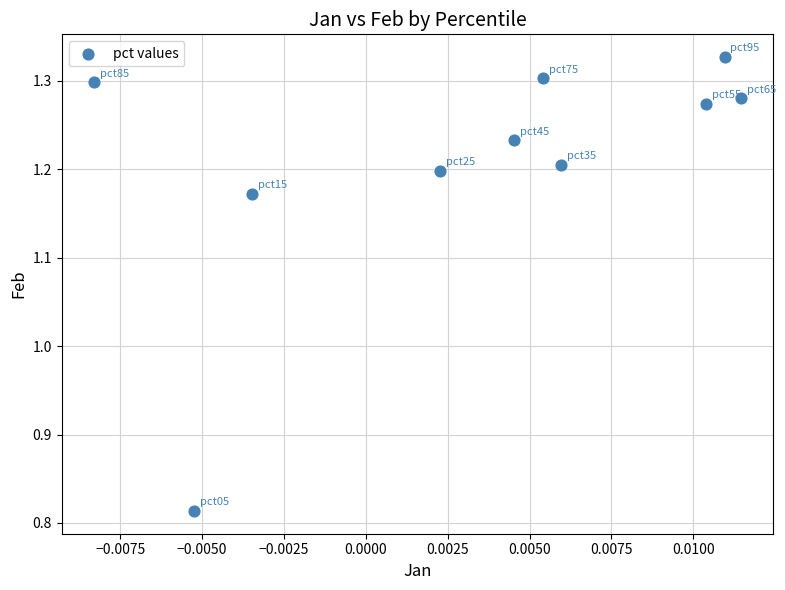

What is the range of Y values (max minus min)?

0.5